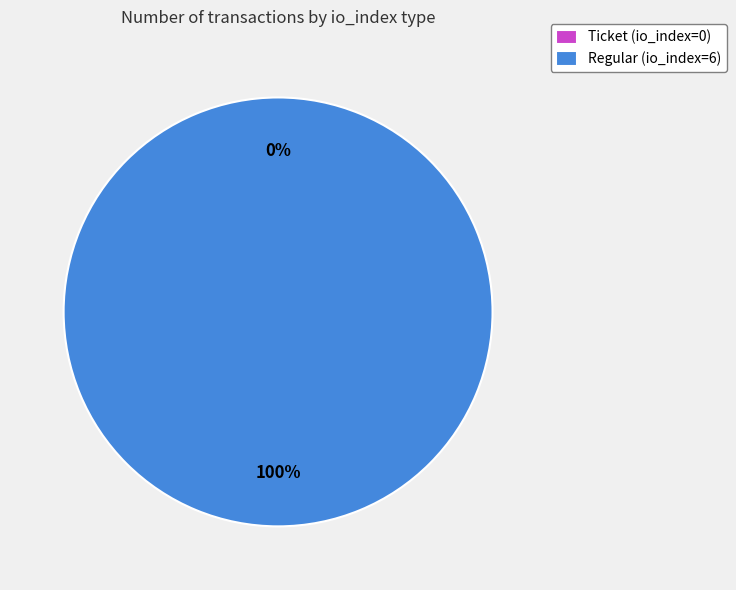

What percentage is the tx_type: Regular (io_index=6) slice, to the nearest percent?

100%